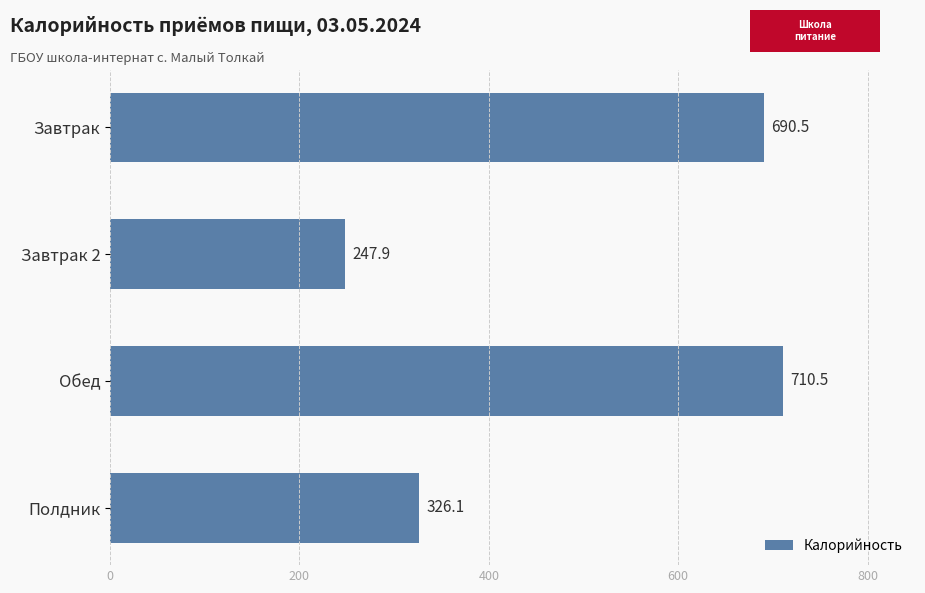

What is the greatest value displayed?

710.5